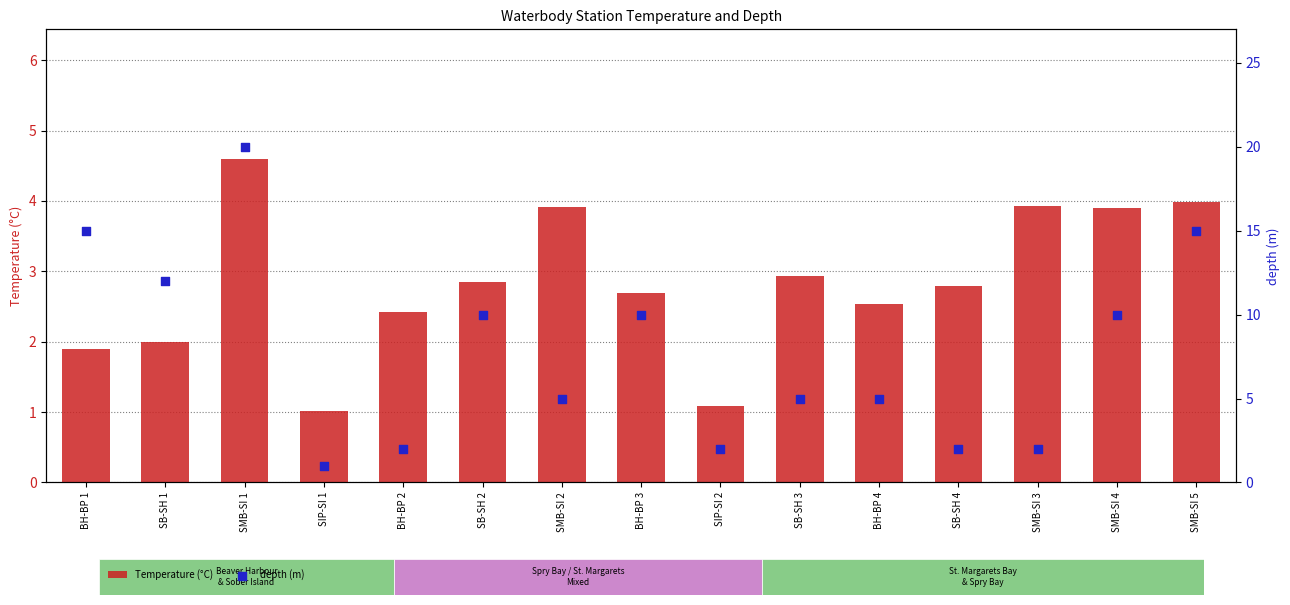

Which series has the largest total across all categories?

depth (m)